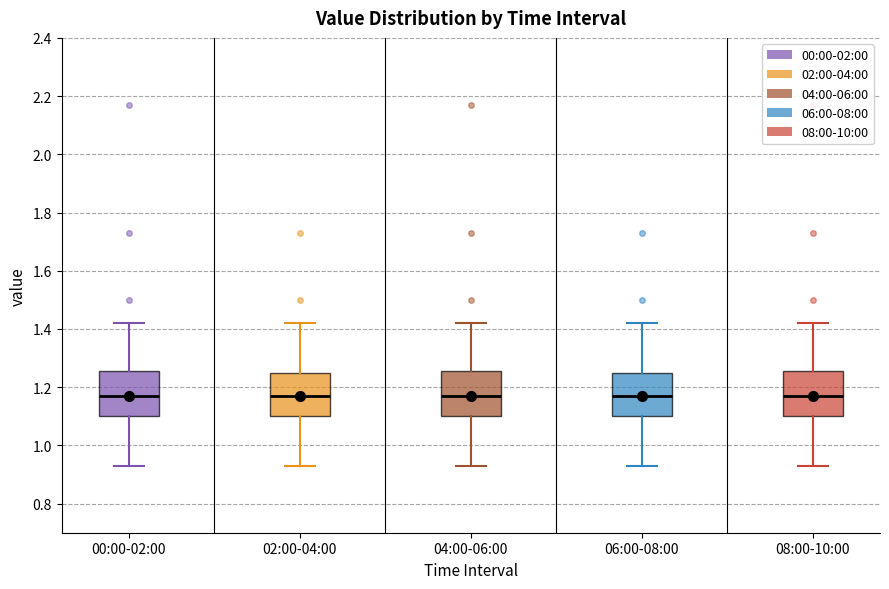

Reading left to right, read every box against the y-axis: the position of its median line, the range the box covers, and the ends of its whiskers. The values are not printed on the chart, so give them approximately, as read against the axis.

00:00-02:00: median 1.18, box 1.10 to 1.26, whiskers 0.94 to 1.42
02:00-04:00: median 1.18, box 1.10 to 1.26, whiskers 0.94 to 1.42
04:00-06:00: median 1.18, box 1.10 to 1.26, whiskers 0.94 to 1.42
06:00-08:00: median 1.18, box 1.10 to 1.26, whiskers 0.94 to 1.42
08:00-10:00: median 1.18, box 1.10 to 1.26, whiskers 0.94 to 1.42